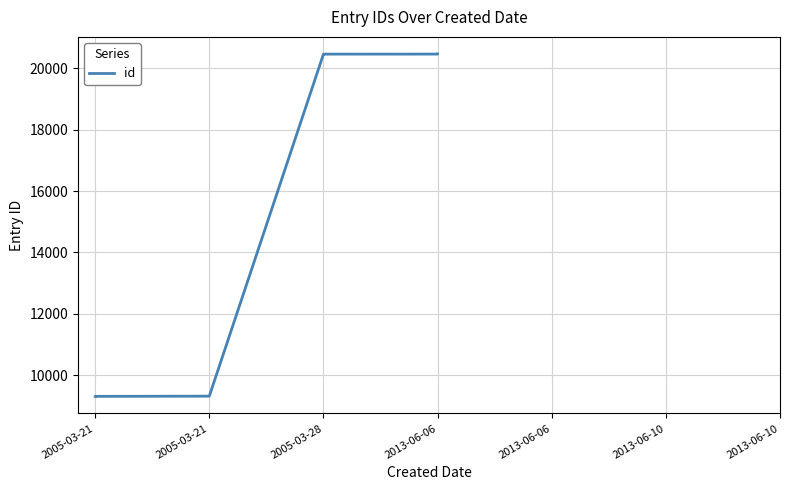

Count the number of values greater than 20462.

3